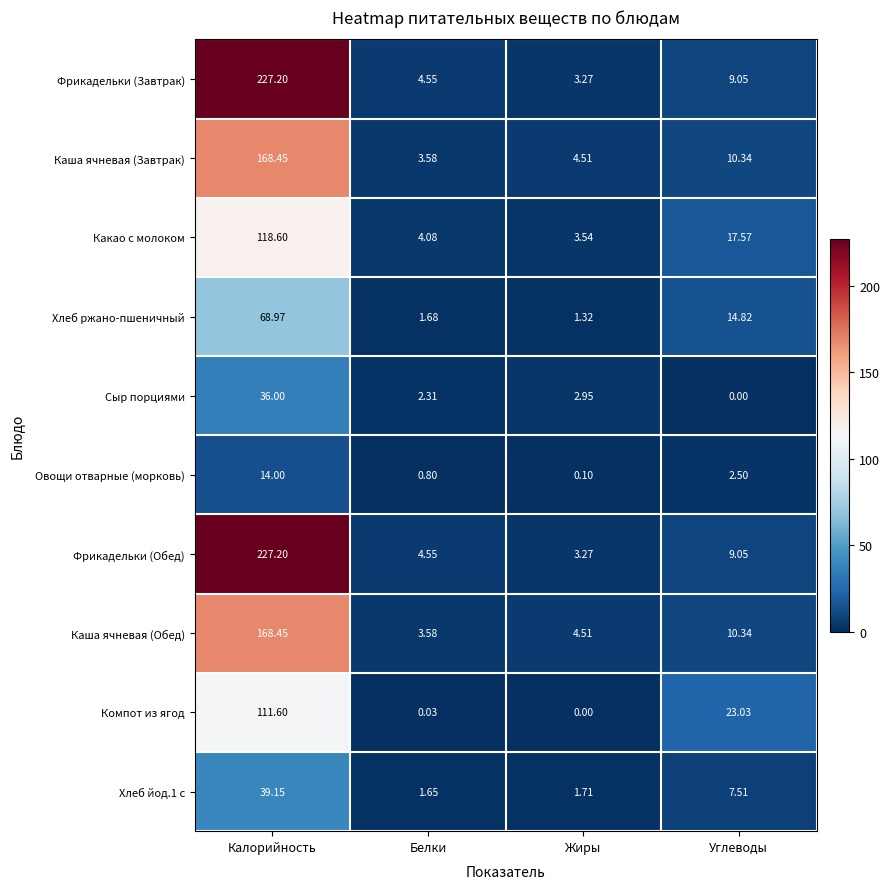

Which category has the lowest value in the Каша ячневая (Обед) series?

Белки